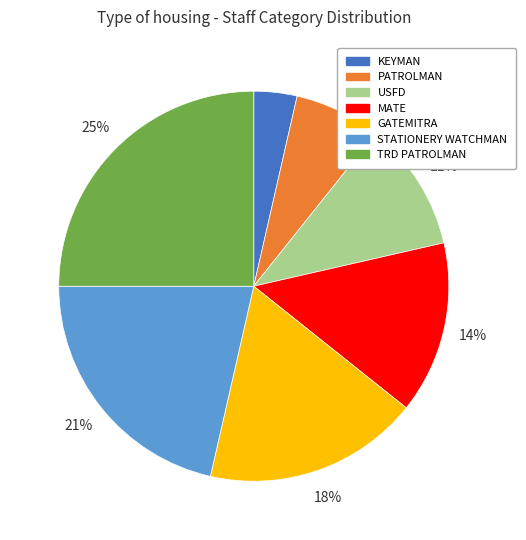

The GATEMITRA slice represents 18% of the pie. True or false?

True